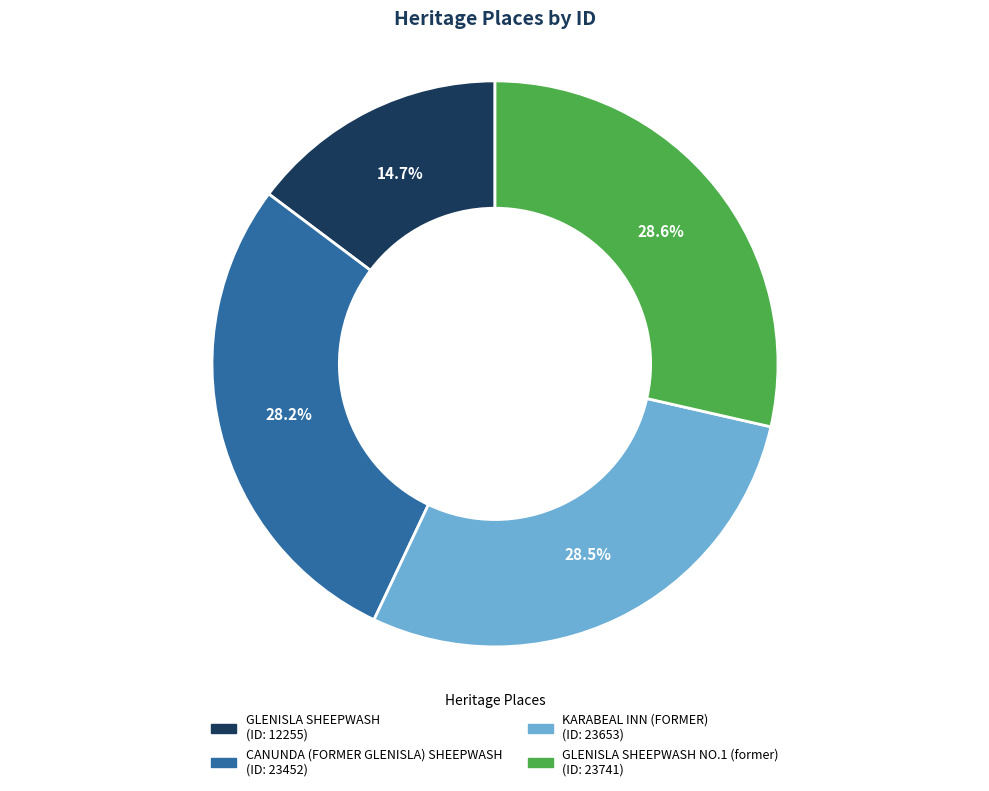

Is there any slice that represents more than half of the pie?

No